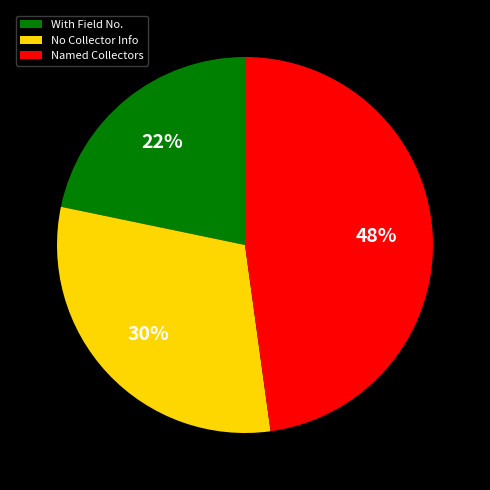

Rank the categories by value from lowest to highest.

With Field No., No Collector Info, Named Collectors